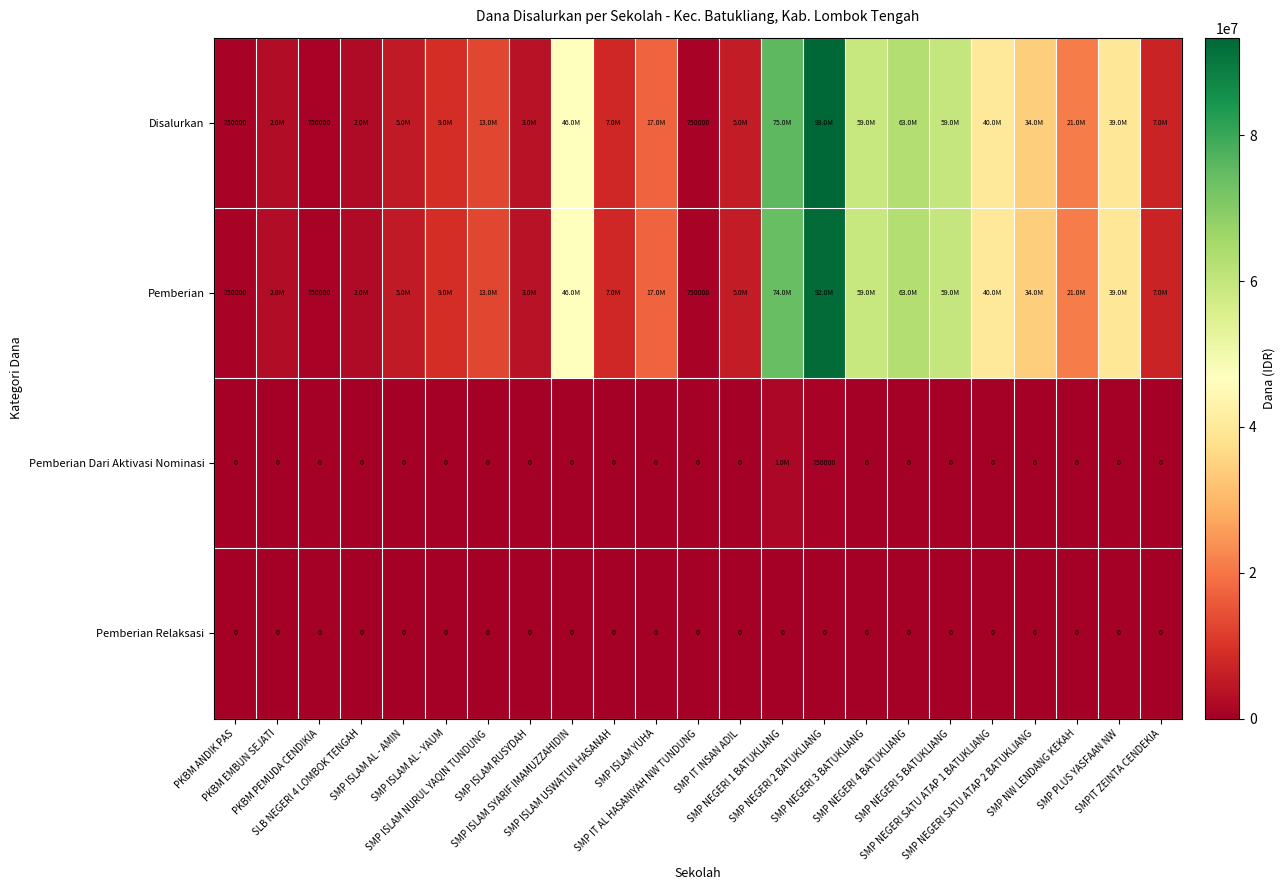

List the labels in order of Pemberian value, smallest first.

PKBM ANDIK PAS, PKBM PEMUDA CENDIKIA, SMP IT AL HASANIYAH NW TUNDUNG, SLB NEGERI 4 LOMBOK TENGAH, PKBM EMBUN SEJATI, SMP ISLAM RUSYDAH, SMP ISLAM AL - AMIN, SMP IT INSAN ADIL, SMPIT ZEINTA CENDEKIA, SMP ISLAM USWATUN HASANAH, SMP ISLAM AL - YAUM, SMP ISLAM NURUL YAQIN TUNDUNG, SMP ISLAM YUHA, SMP NW LENDANG KEKAH, SMP NEGERI SATU ATAP 2 BATUKLIANG, SMP PLUS YASFAAN NW, SMP NEGERI SATU ATAP 1 BATUKLIANG, SMP ISLAM SYARIF IMAMUZZAHIDIN, SMP NEGERI 3 BATUKLIANG, SMP NEGERI 5 BATUKLIANG, SMP NEGERI 4 BATUKLIANG, SMP NEGERI 1 BATUKLIANG, SMP NEGERI 2 BATUKLIANG